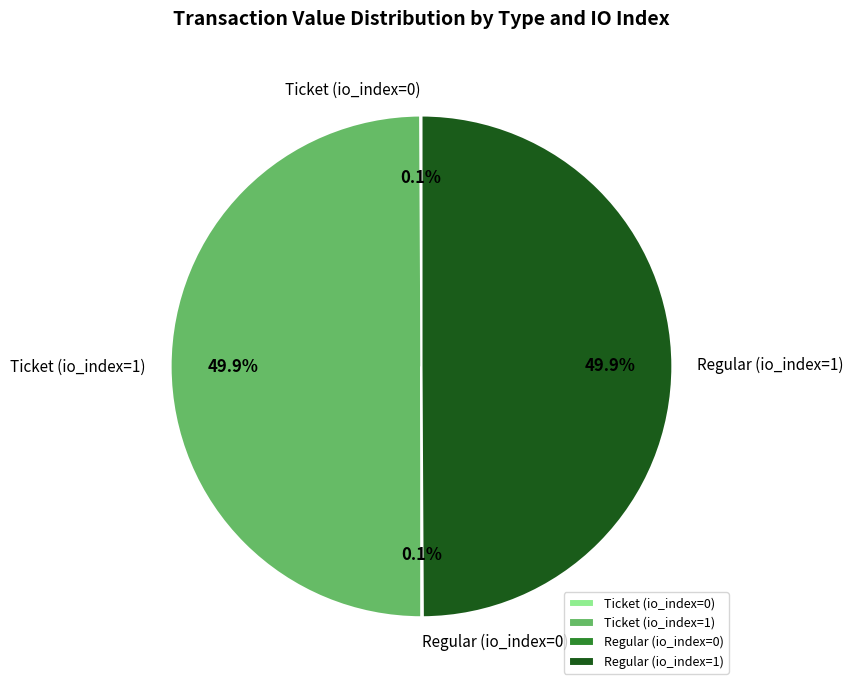

Approximately how many times larger is the value at Regular (io_index=1) compared to Ticket (io_index=1)?

1.0